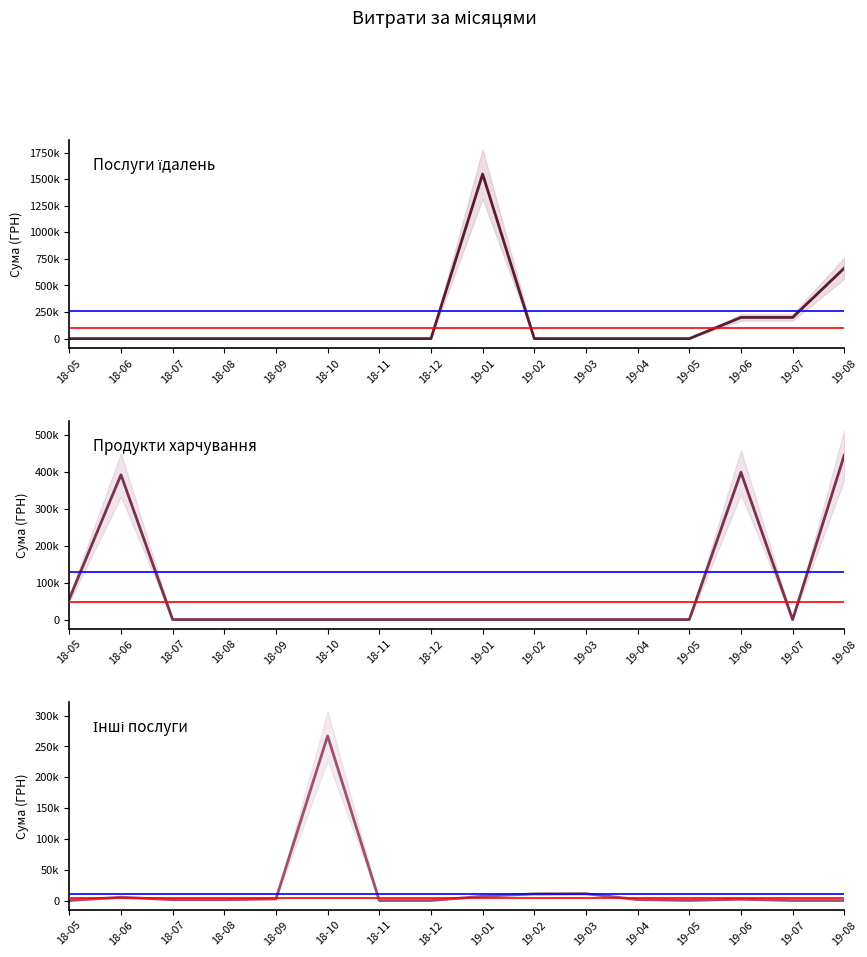

Reading left to right, what are all the values shown in this chart?

Послуги їдалень: 0.0	0.0	0.0	0.0	0.0	0.0	0.0	0.0	1547860.4	0.0	0.0	0.0	0.0	199190.2	199190.2	663368.8
Продукти харчування: 56100.0	392362.4	0.0	0.0	0.0	0.0	0.0	0.0	0.0	0.0	0.0	0.0	0.0	399053.2	0.0	445915.7
Інші послуги: 0.0	5400.0	1320.0	1284.0	2599.8	267000.0	0.0	0.0	6863.2	10765.9	11041.9	1440.0	135.5	2038.1	0.0	0.0